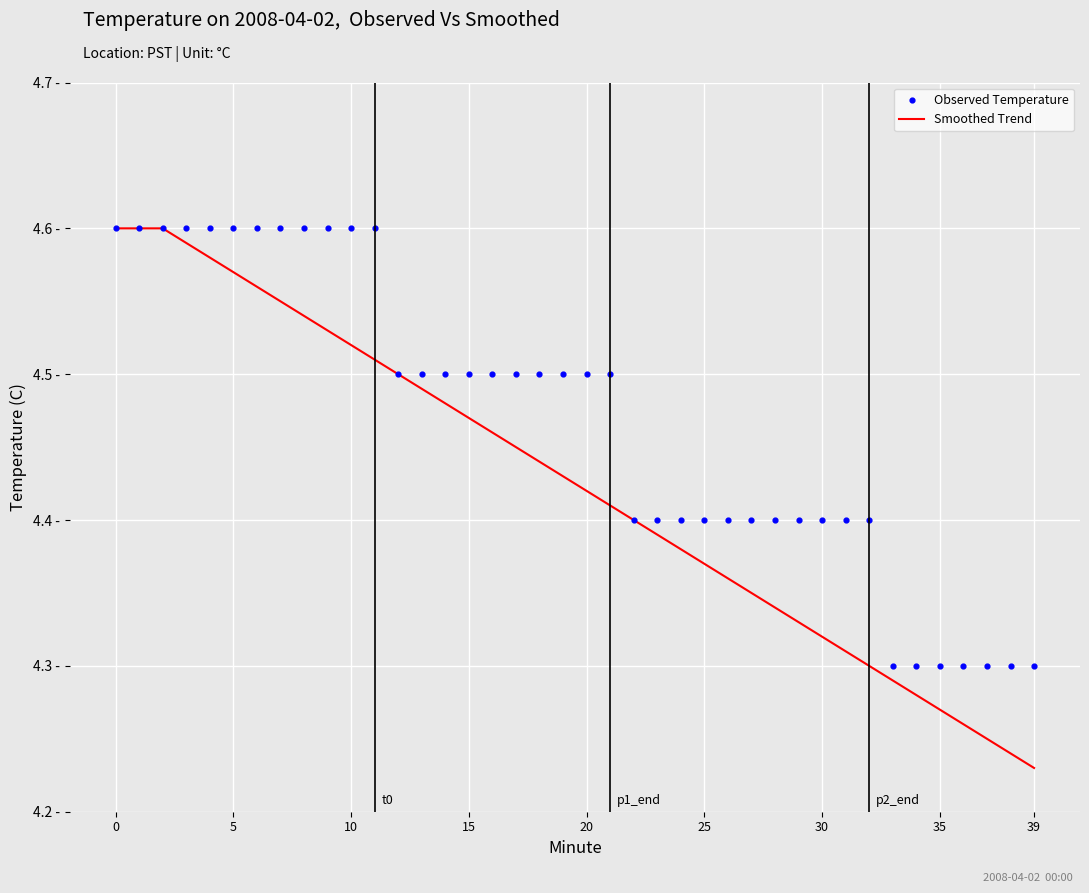

Which series has the largest Y range (max minus min)?

Smoothed Trend